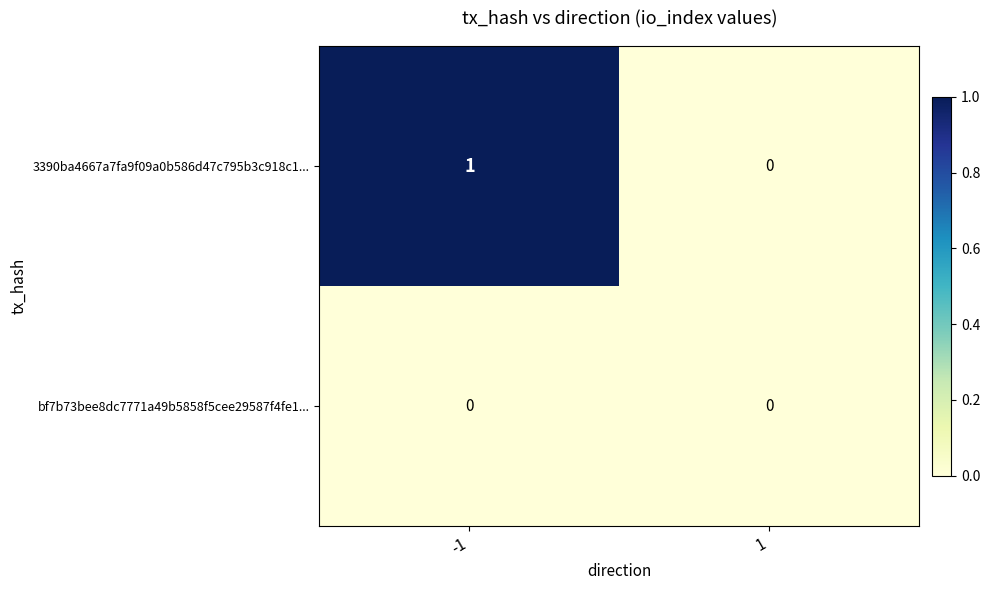

Reading left to right, what are all the values shown in this chart?

3390ba4667a7fa9f09a0b586d47c795b3c918c1...: 1	0
bf7b73bee8dc7771a49b5858f5cee29587f4fe1...: 0	0